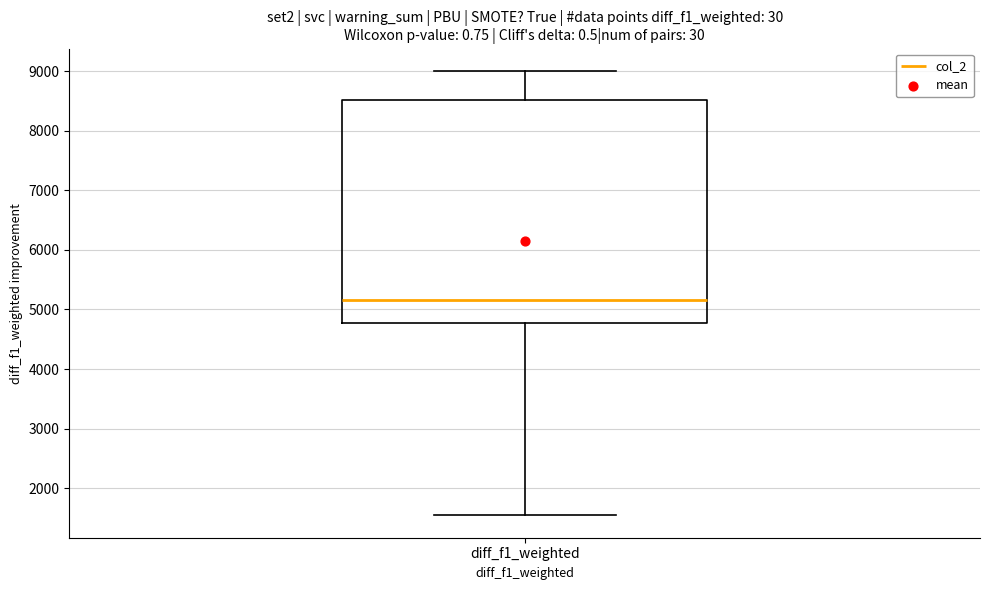

Transcribe this box plot: give where the median line is, the range the box spans, and where the two whiskers end, as read against the y-axis. The values are not printed on the chart, so give them approximately, as read against the axis.

median 5200, box 4800 to 8500, whiskers 1500 to 9000